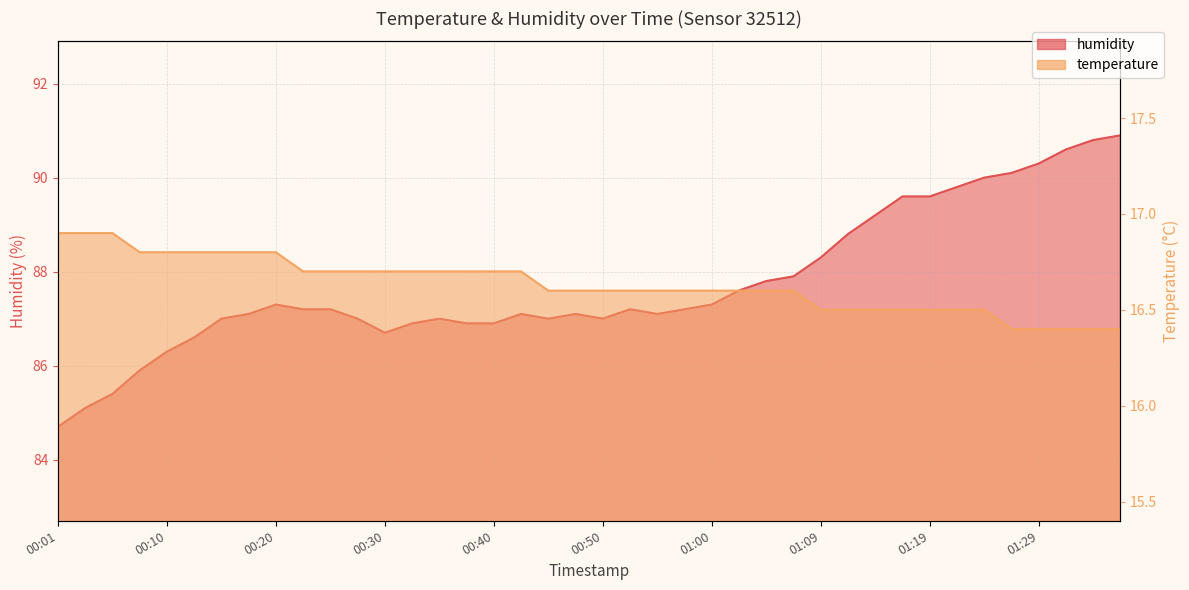

True or false: temperature and humidity intersect in this chart.

False